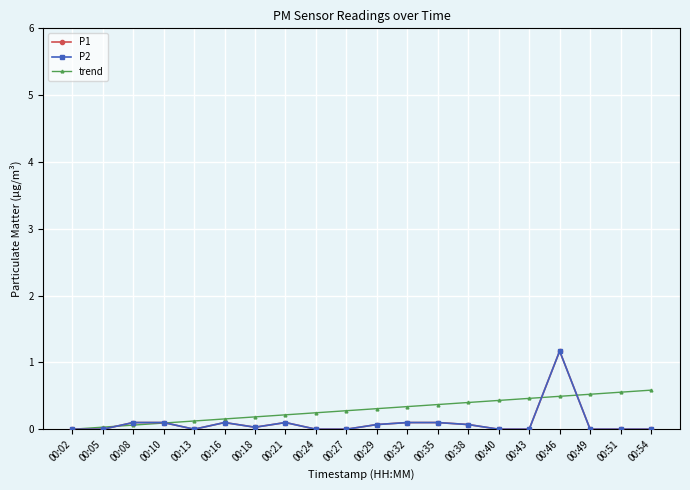

Where is P1 nearest to the value 0?

00:02